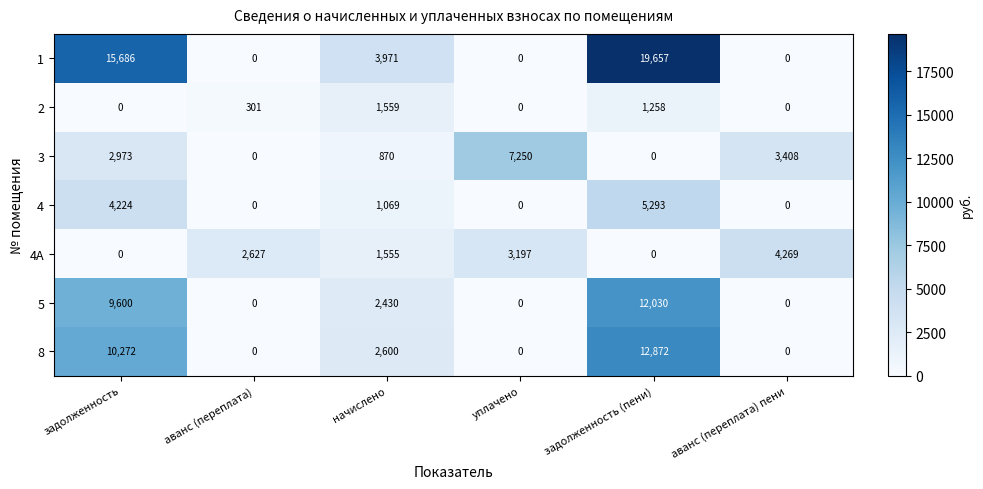

Rank the series by their maximum value, from highest to lowest.

1, 8, 5, 3, 4, 4А, 2